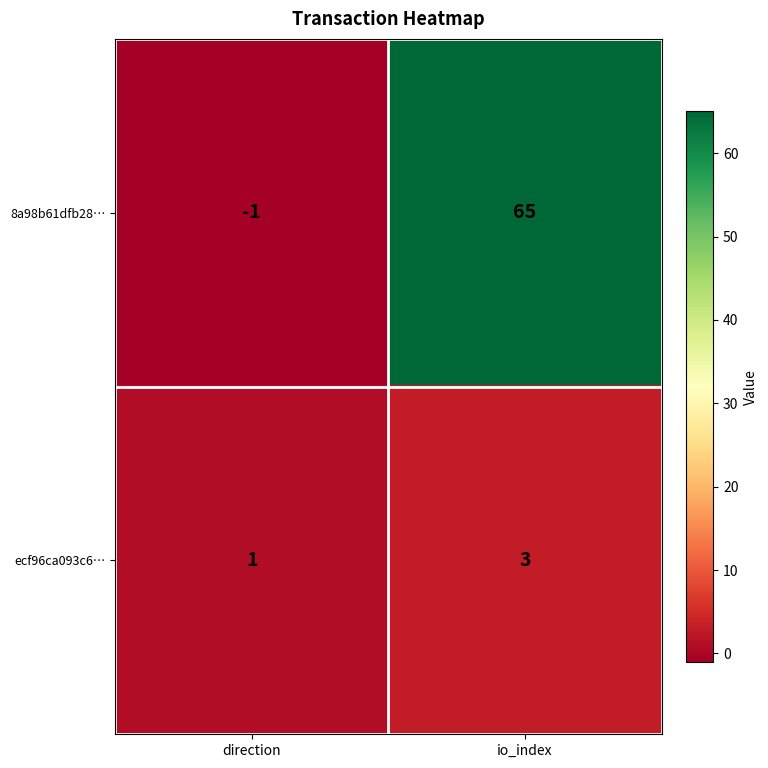

Count the number of categories in the chart.

2